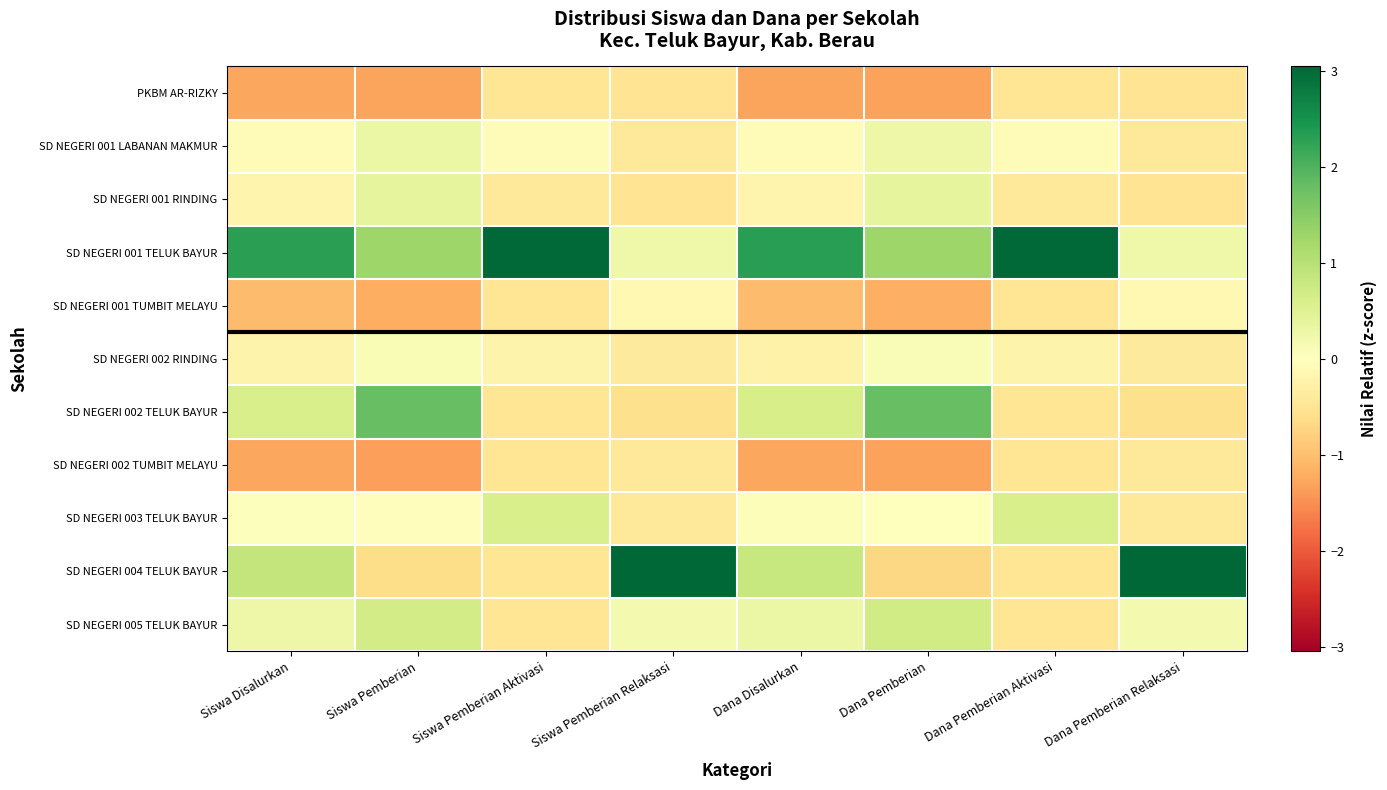

Reading left to right, list all the values displayed in this chart.

PKBM AR-RIZKY: Siswa Disalurkan=-1.3	Siswa Pemberian=-1.3	Siswa Pemberian Aktivasi=-0.5	Siswa Pemberian Relaksasi=-0.5	Dana Disalurkan=-1.3	Dana Pemberian=-1.3	Dana Pemberian Aktivasi=-0.5	Dana Pemberian Relaksasi=-0.5
SD NEGERI 001 LABANAN MAKMUR: Siswa Disalurkan=-0.1	Siswa Pemberian=0.3	Siswa Pemberian Aktivasi=-0.1	Siswa Pemberian Relaksasi=-0.4	Dana Disalurkan=-0.1	Dana Pemberian=0.3	Dana Pemberian Aktivasi=-0.1	Dana Pemberian Relaksasi=-0.4
SD NEGERI 001 RINDING: Siswa Disalurkan=-0.2	Siswa Pemberian=0.4	Siswa Pemberian Aktivasi=-0.4	Siswa Pemberian Relaksasi=-0.5	Dana Disalurkan=-0.2	Dana Pemberian=0.4	Dana Pemberian Aktivasi=-0.4	Dana Pemberian Relaksasi=-0.5
SD NEGERI 001 TELUK BAYUR: Siswa Disalurkan=2.3	Siswa Pemberian=1.3	Siswa Pemberian Aktivasi=3.0	Siswa Pemberian Relaksasi=0.2	Dana Disalurkan=2.3	Dana Pemberian=1.3	Dana Pemberian Aktivasi=3.0	Dana Pemberian Relaksasi=0.2
SD NEGERI 001 TUMBIT MELAYU: Siswa Disalurkan=-1.0	Siswa Pemberian=-1.2	Siswa Pemberian Aktivasi=-0.5	Siswa Pemberian Relaksasi=-0.1	Dana Disalurkan=-1.0	Dana Pemberian=-1.2	Dana Pemberian Aktivasi=-0.5	Dana Pemberian Relaksasi=-0.1
SD NEGERI 002 RINDING: Siswa Disalurkan=-0.2	Siswa Pemberian=0.1	Siswa Pemberian Aktivasi=-0.2	Siswa Pemberian Relaksasi=-0.4	Dana Disalurkan=-0.2	Dana Pemberian=0.1	Dana Pemberian Aktivasi=-0.2	Dana Pemberian Relaksasi=-0.4
SD NEGERI 002 TELUK BAYUR: Siswa Disalurkan=0.6	Siswa Pemberian=1.8	Siswa Pemberian Aktivasi=-0.5	Siswa Pemberian Relaksasi=-0.6	Dana Disalurkan=0.6	Dana Pemberian=1.8	Dana Pemberian Aktivasi=-0.5	Dana Pemberian Relaksasi=-0.6
SD NEGERI 002 TUMBIT MELAYU: Siswa Disalurkan=-1.3	Siswa Pemberian=-1.4	Siswa Pemberian Aktivasi=-0.5	Siswa Pemberian Relaksasi=-0.4	Dana Disalurkan=-1.3	Dana Pemberian=-1.3	Dana Pemberian Aktivasi=-0.5	Dana Pemberian Relaksasi=-0.4
SD NEGERI 003 TELUK BAYUR: Siswa Disalurkan=0.0	Siswa Pemberian=-0.0	Siswa Pemberian Aktivasi=0.6	Siswa Pemberian Relaksasi=-0.4	Dana Disalurkan=0.1	Dana Pemberian=-0.0	Dana Pemberian Aktivasi=0.6	Dana Pemberian Relaksasi=-0.4
SD NEGERI 004 TELUK BAYUR: Siswa Disalurkan=0.9	Siswa Pemberian=-0.6	Siswa Pemberian Aktivasi=-0.5	Siswa Pemberian Relaksasi=3.0	Dana Disalurkan=0.8	Dana Pemberian=-0.7	Dana Pemberian Aktivasi=-0.5	Dana Pemberian Relaksasi=3.0
SD NEGERI 005 TELUK BAYUR: Siswa Disalurkan=0.3	Siswa Pemberian=0.7	Siswa Pemberian Aktivasi=-0.5	Siswa Pemberian Relaksasi=0.2	Dana Disalurkan=0.3	Dana Pemberian=0.7	Dana Pemberian Aktivasi=-0.5	Dana Pemberian Relaksasi=0.2